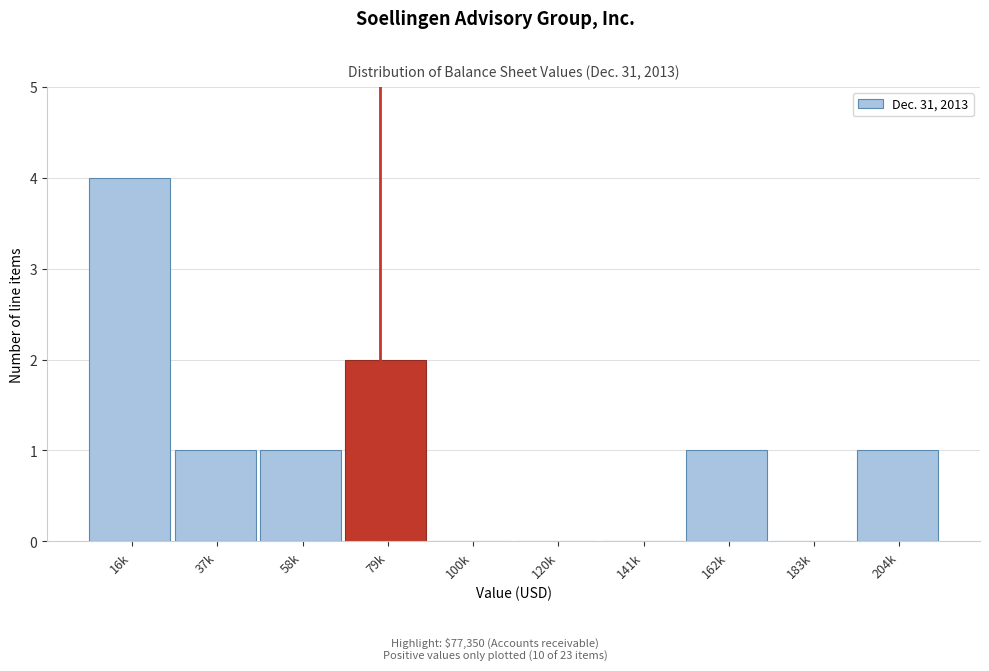

Reading right to left, list all the values displayed in this chart.

204k=1	183k=0	162k=1	141k=0	120k=0	100k=0	79k=2	58k=1	37k=1	16k=4